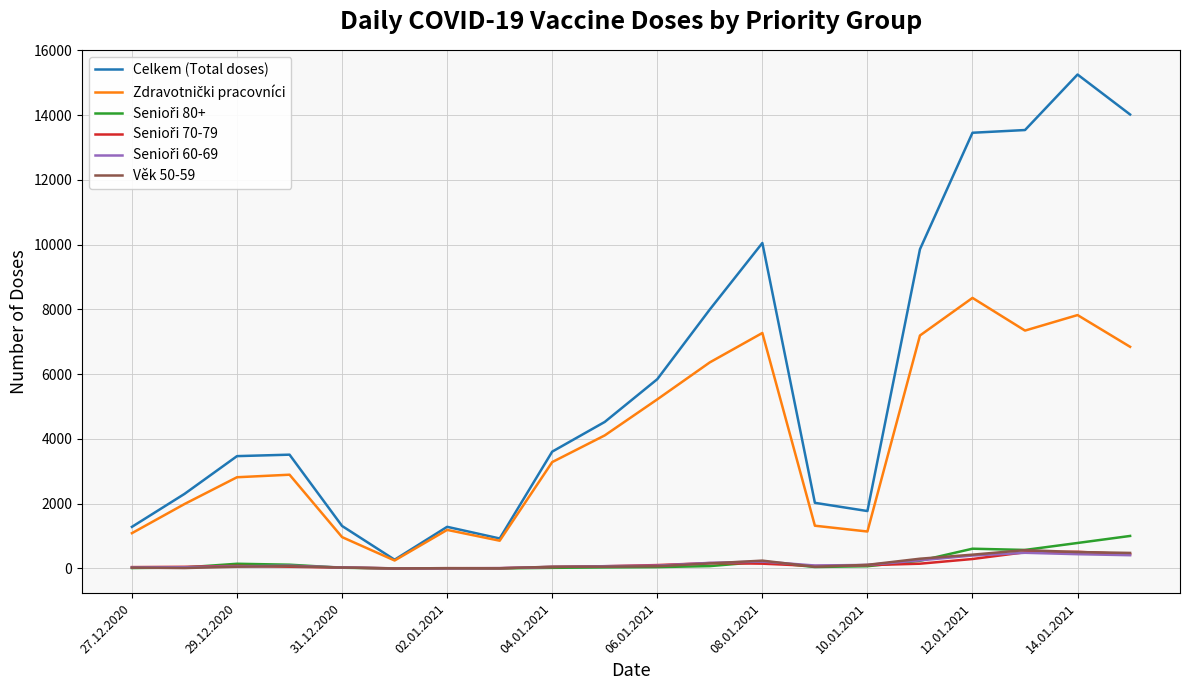

Count the number of data series in this chart.

6